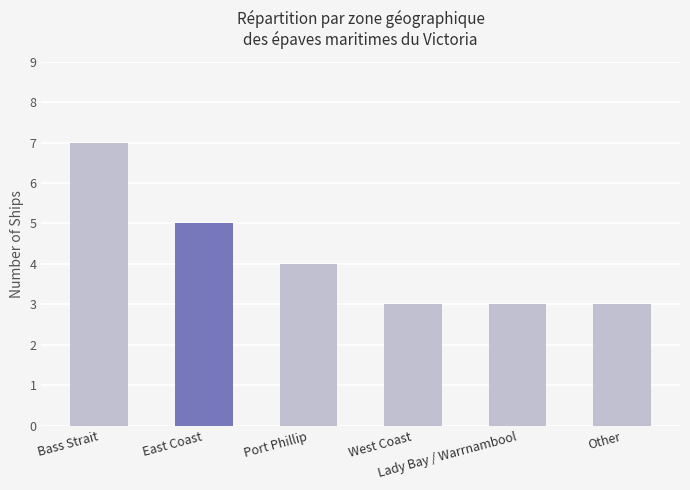

Which has a higher value, Port Phillip or East Coast?

East Coast